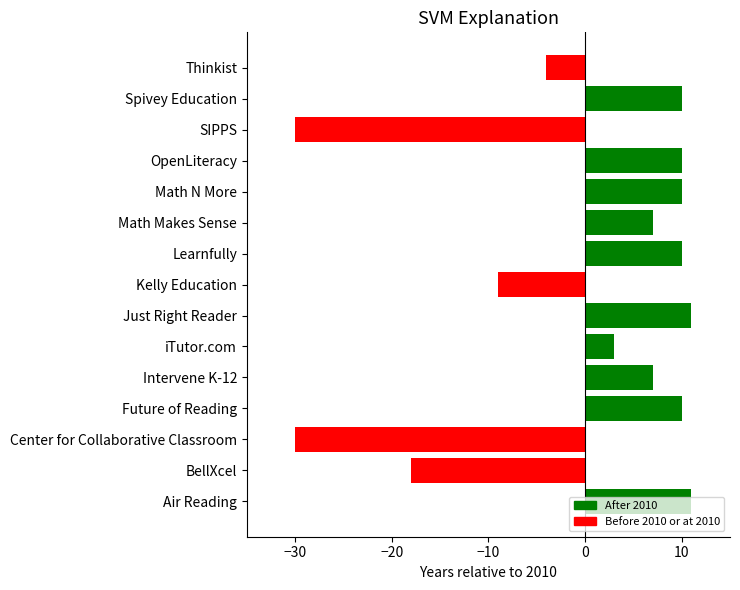

Read the value at BellXcel.

-18